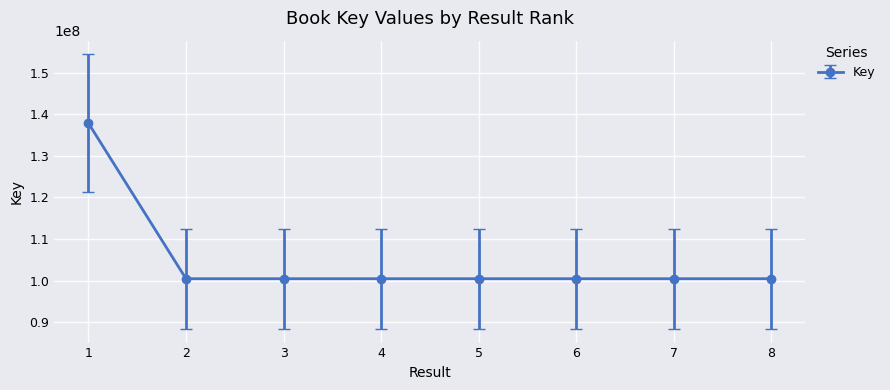

Is it true that the value at 6 is 169181225?

False